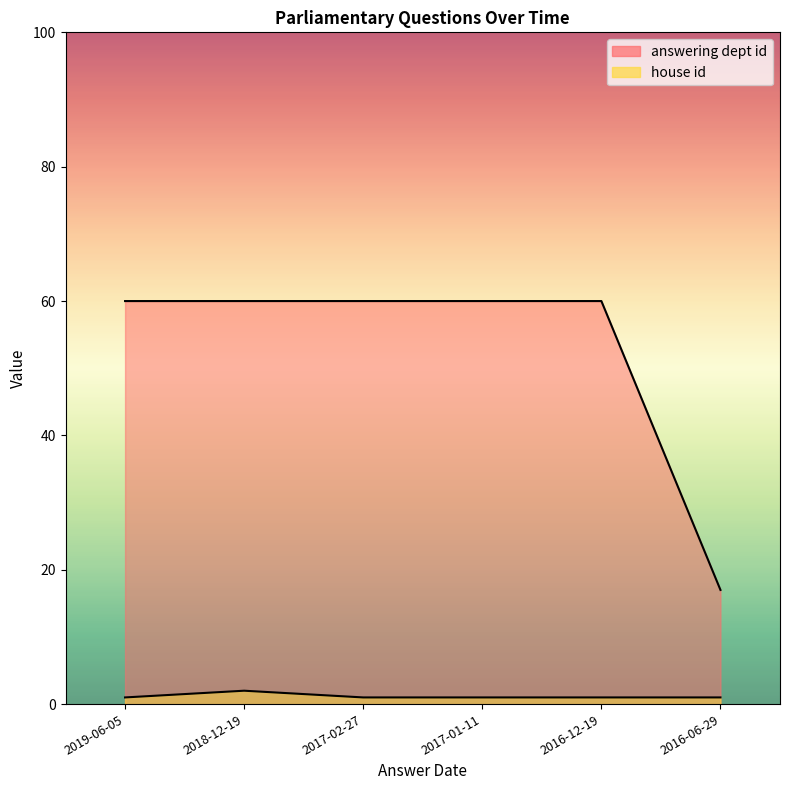

Reading left to right, what are all the values shown in this chart?

answering dept id: 60	60	60	60	60	17
house id: 1	2	1	1	1	1